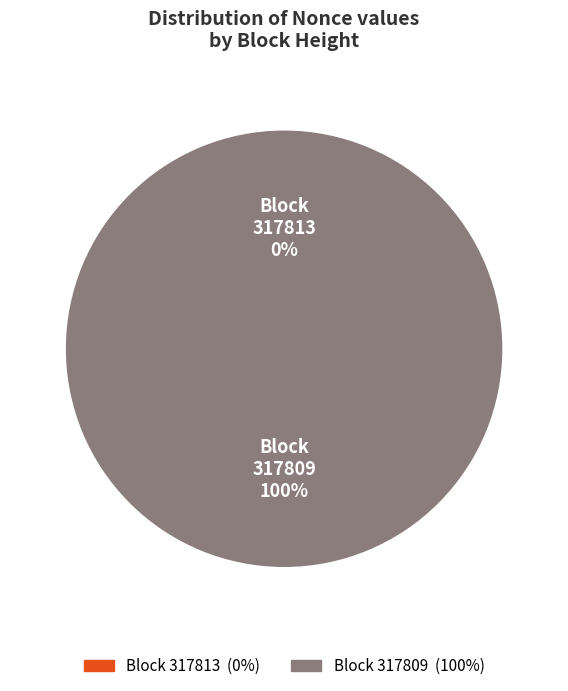

Count the number of slices in the pie.

2